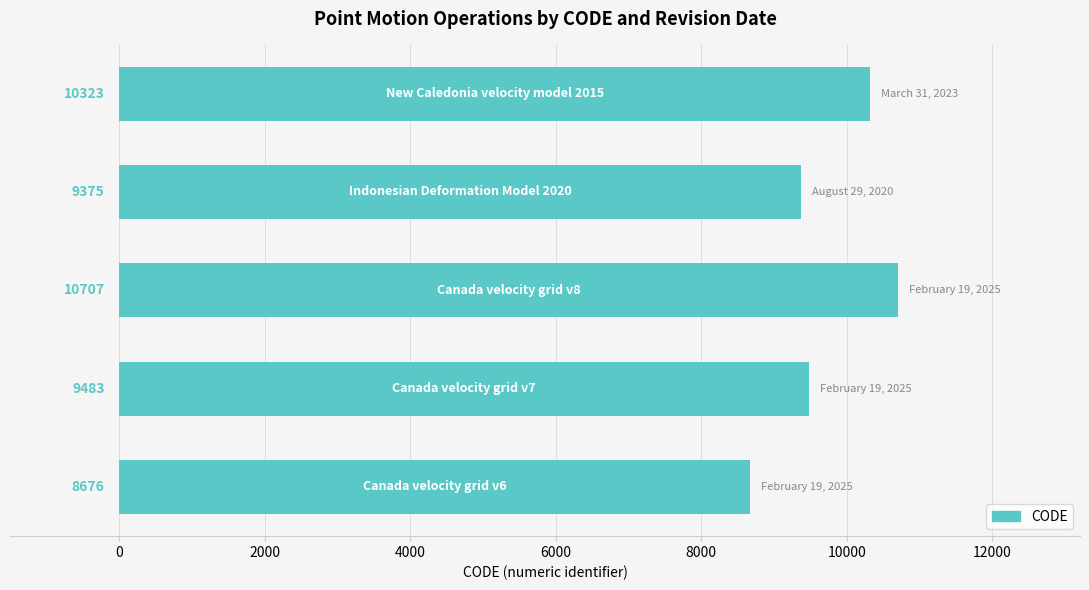

Reading top to bottom, what are all the values shown in this chart?

10323	9375	10707	9483	8676